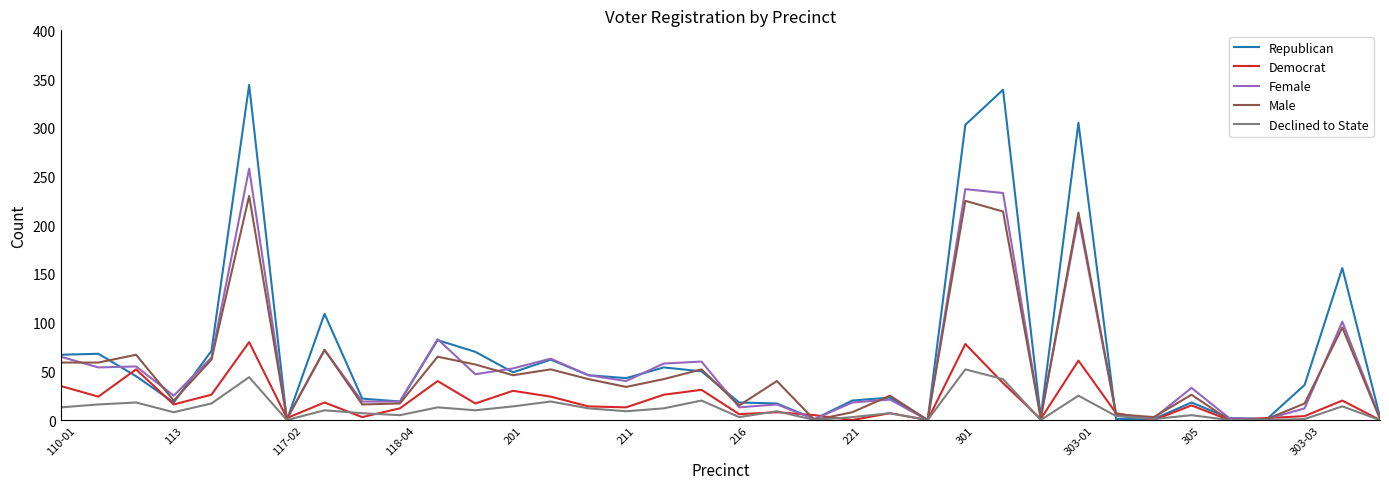

How many values in the Democrat series are below 15?

18